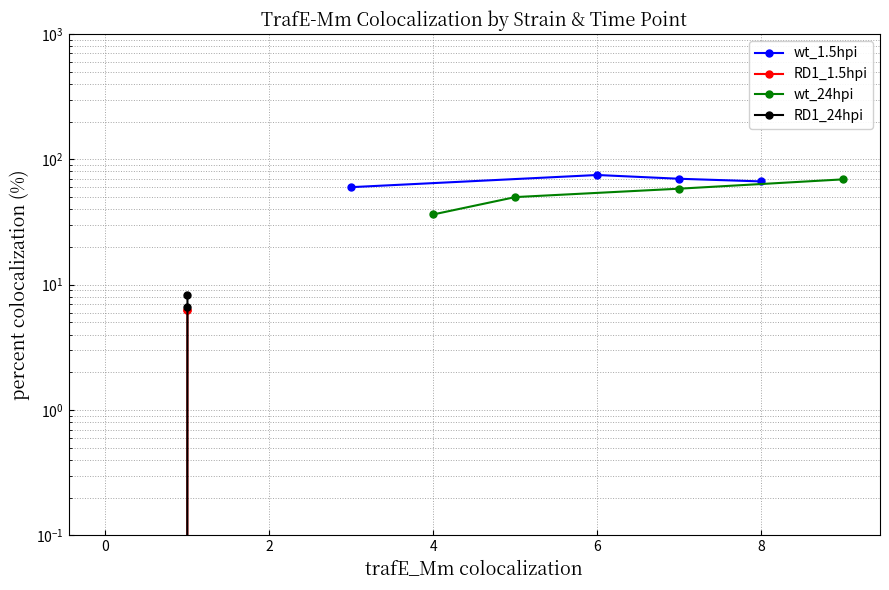

Is the value of wt_24hpi at 4 greater than the value of wt_1.5hpi at 4?

Yes